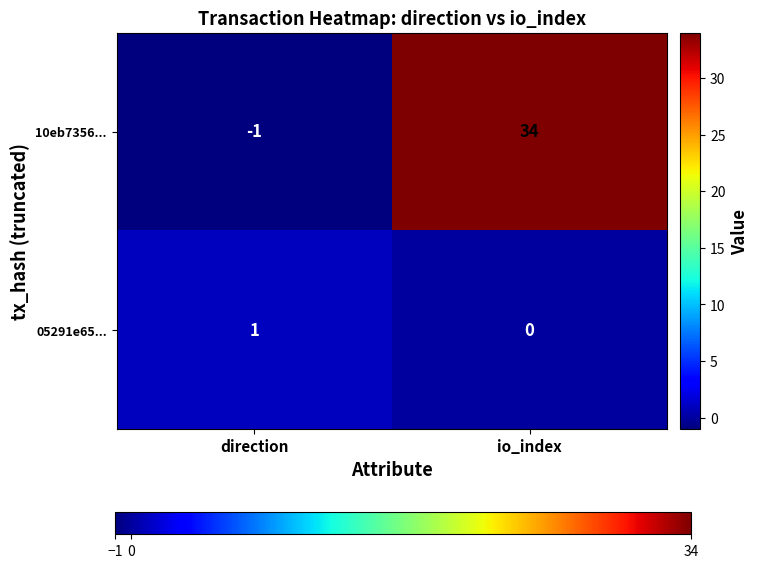

Where is 05291e65... nearest to the value 0?

io_index